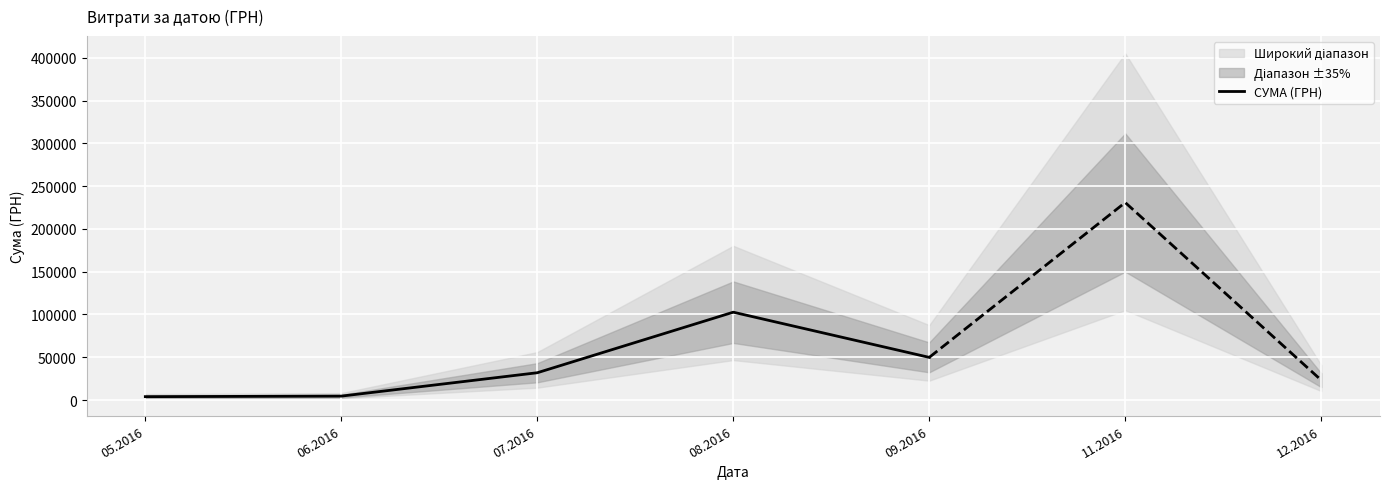

What is the value of the 5th point from the left?

49895.2